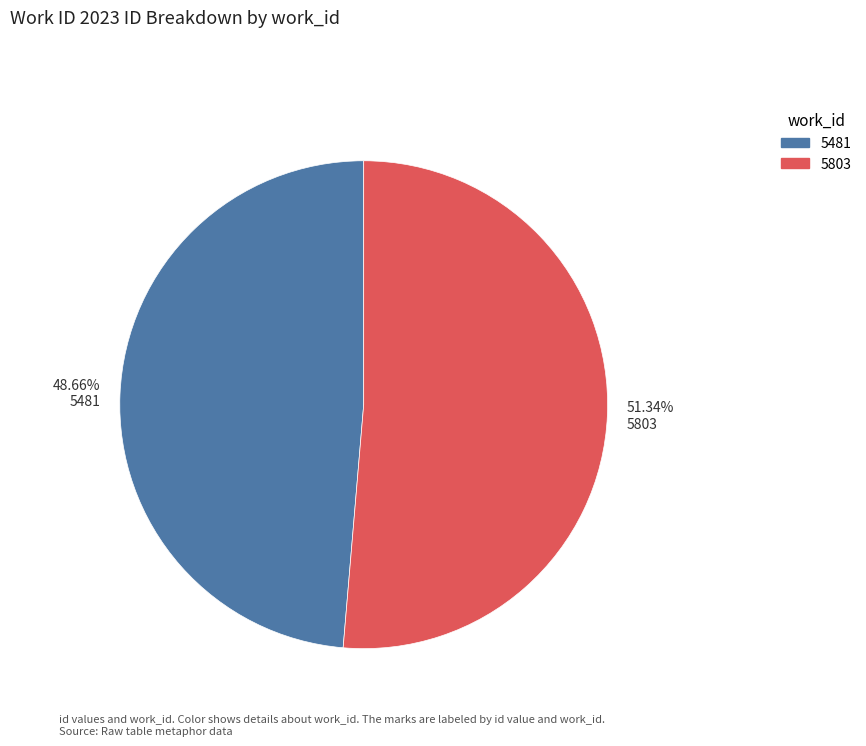

Do 48.66% 5481 and 51.34% 5803 together represent more than half of the pie?

Yes